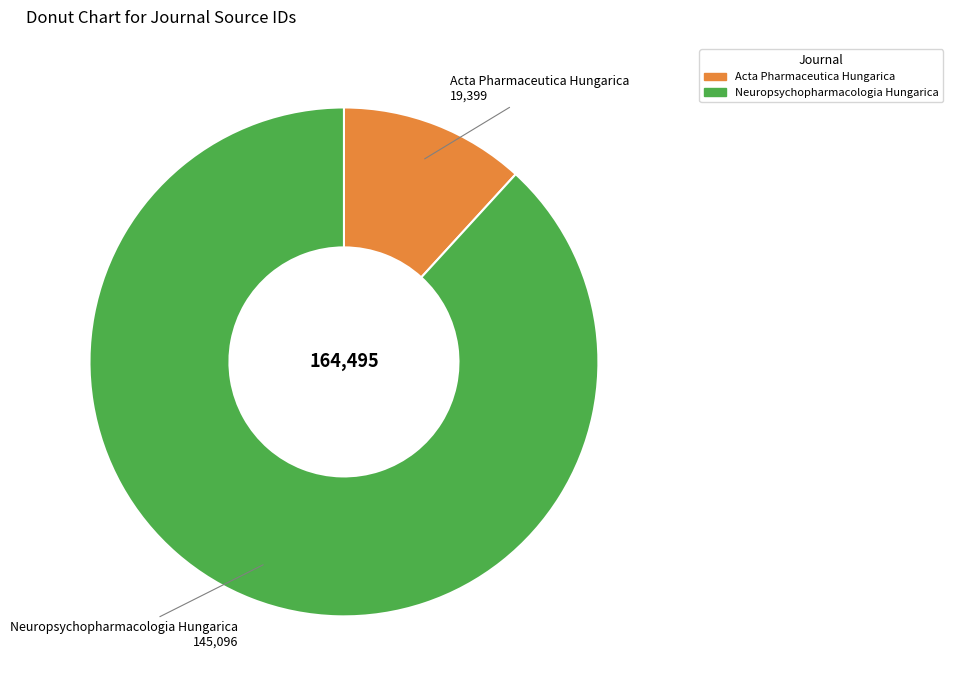

Which category has the biggest portion of the pie?

Neuropsychopharmacologia Hungarica